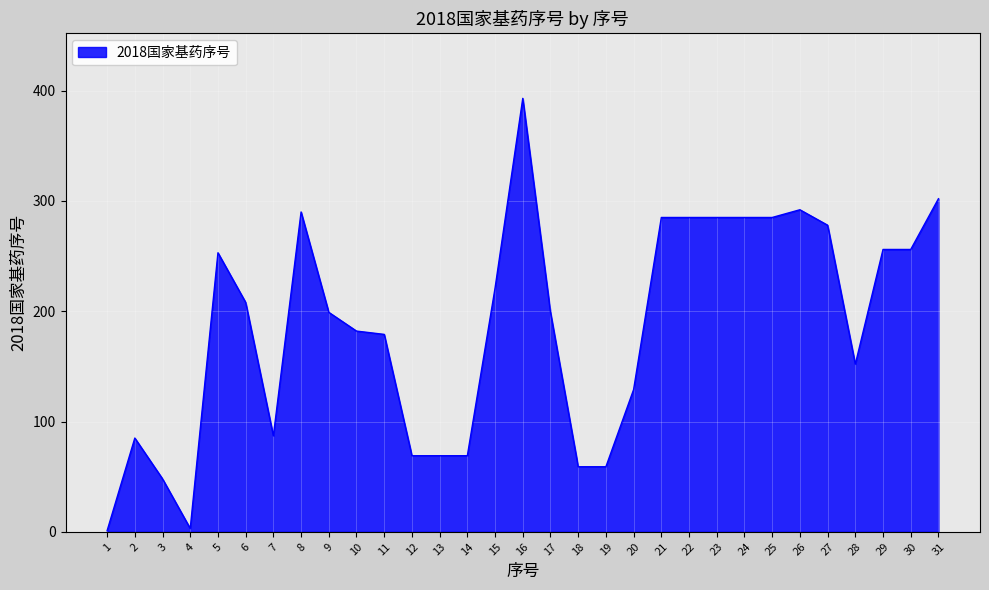

What is the greatest value displayed?

393